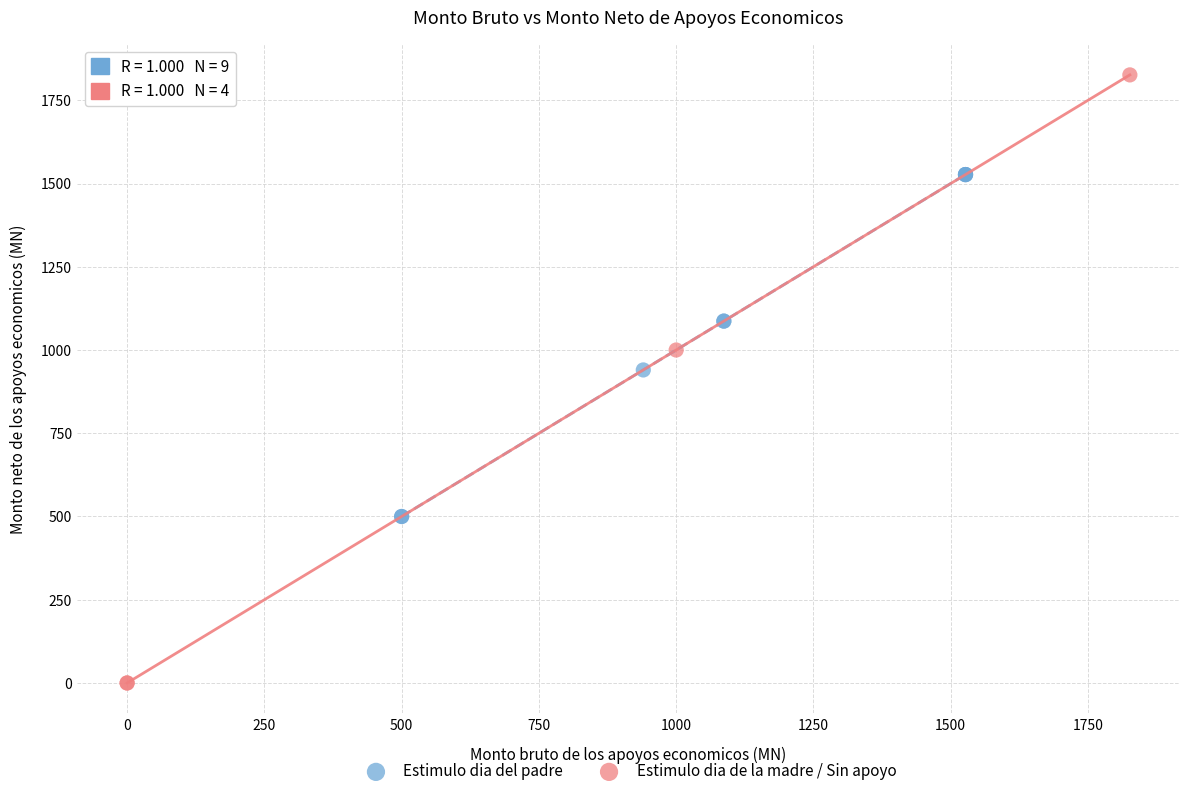

Which series contains the lowest Y value?

Estimulo dia de la madre / Sin apoyo